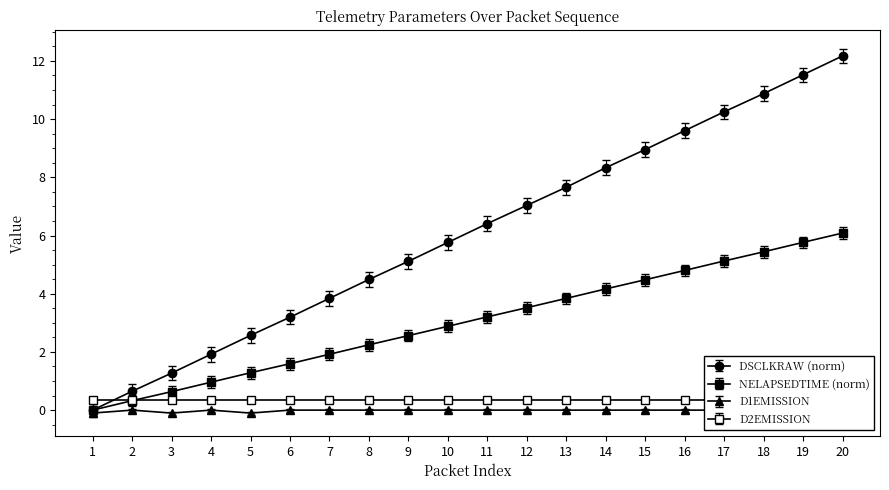

How many categories are shown in the chart?

20